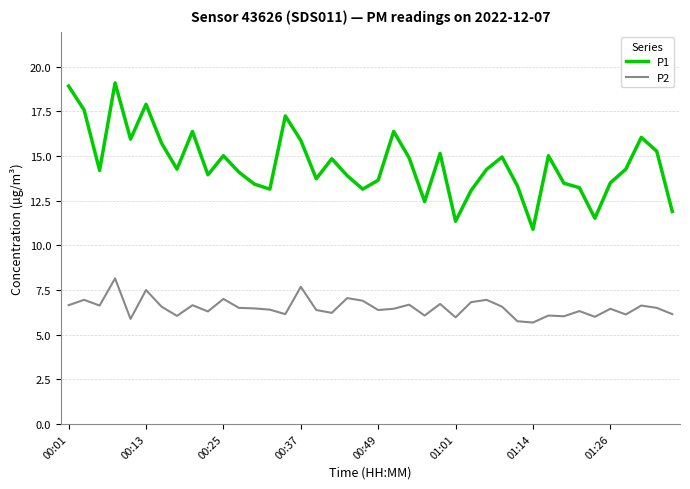

True or false: P1 and P2 cross at least once.

False